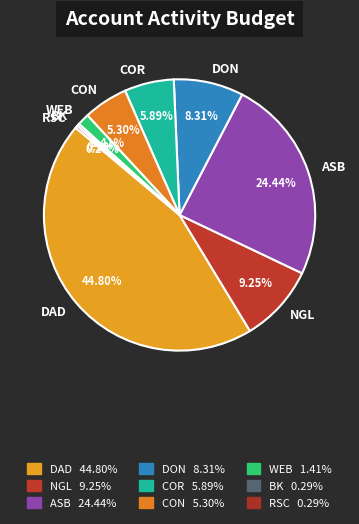

How many slices are in this pie chart?

9